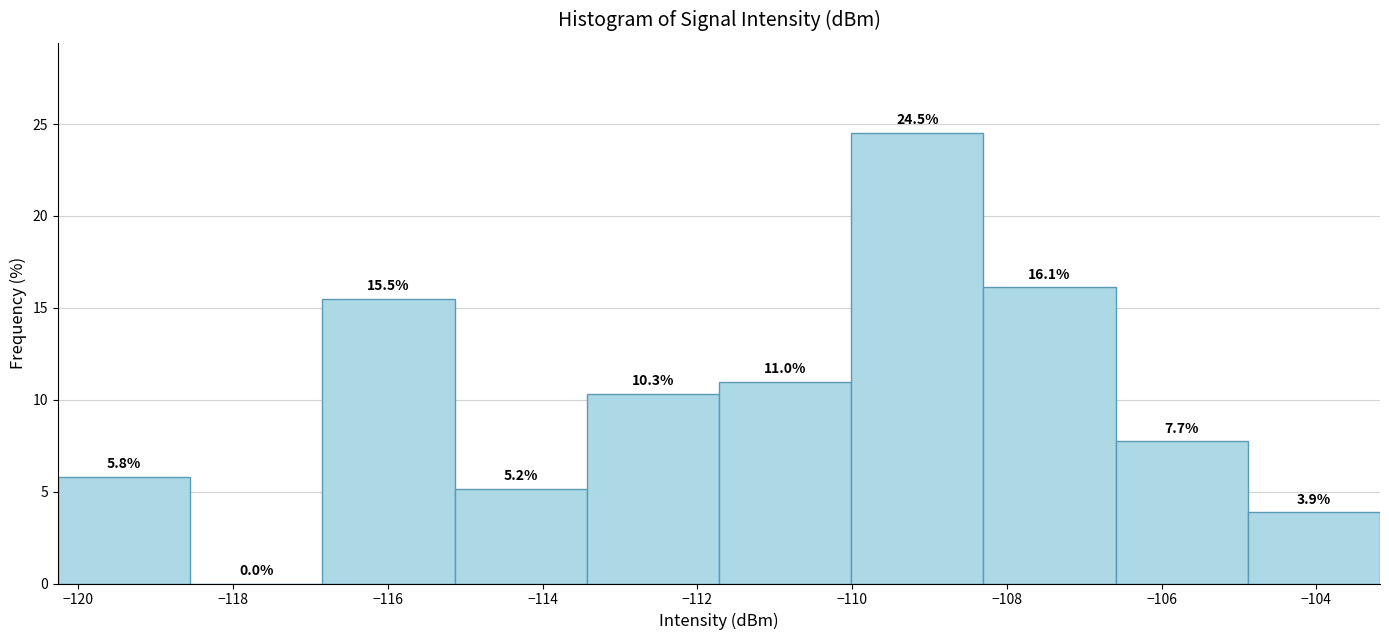

Reading left to right, transcribe this chart: for each bar, give the range it covers on the x-axis and its height. The bar edges are not printed on the chart, so give them approximately, as read against the axis.

-120.2 to -118.6: 5.8
-118.6 to -116.8: 0.0
-116.8 to -115.2: 15.5
-115.2 to -113.4: 5.2
-113.4 to -111.8: 10.3
-111.8 to -110.0: 11.0
-110.0 to -108.4: 24.5
-108.4 to -106.6: 16.1
-106.6 to -104.8: 7.7
-104.8 to -103.2: 3.9